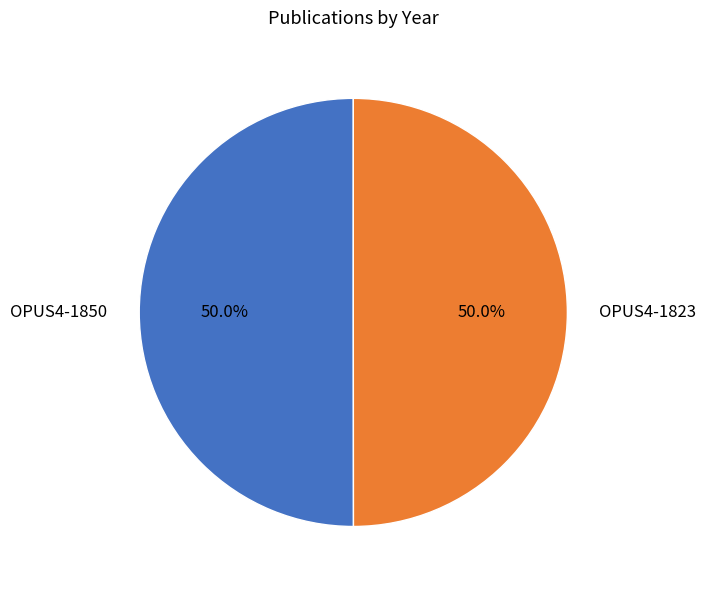

What percentage do OPUS4-1823 and OPUS4-1850 together represent?

100.0%